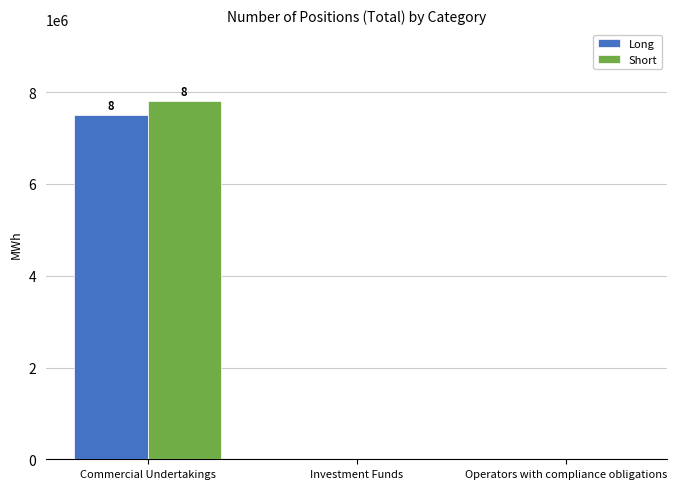

The Long series shows 4606263 at Commercial Undertakings. True or false?

False